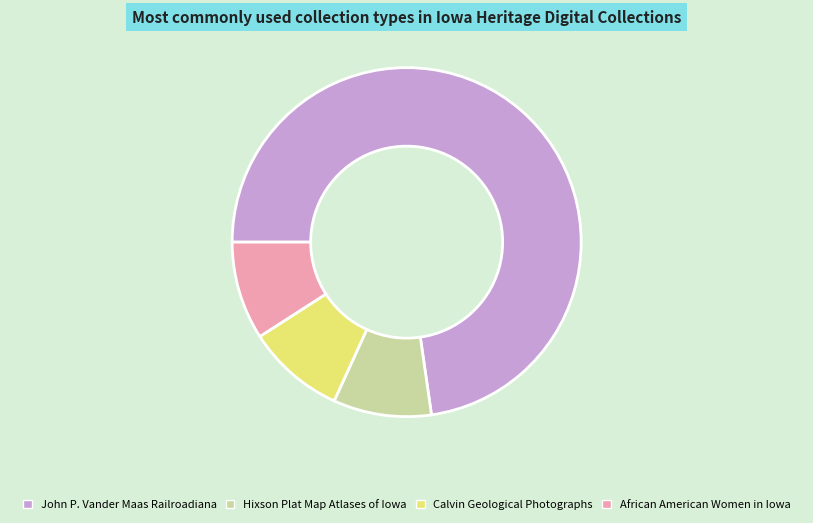

Is there any slice that represents more than half of the pie?

Yes